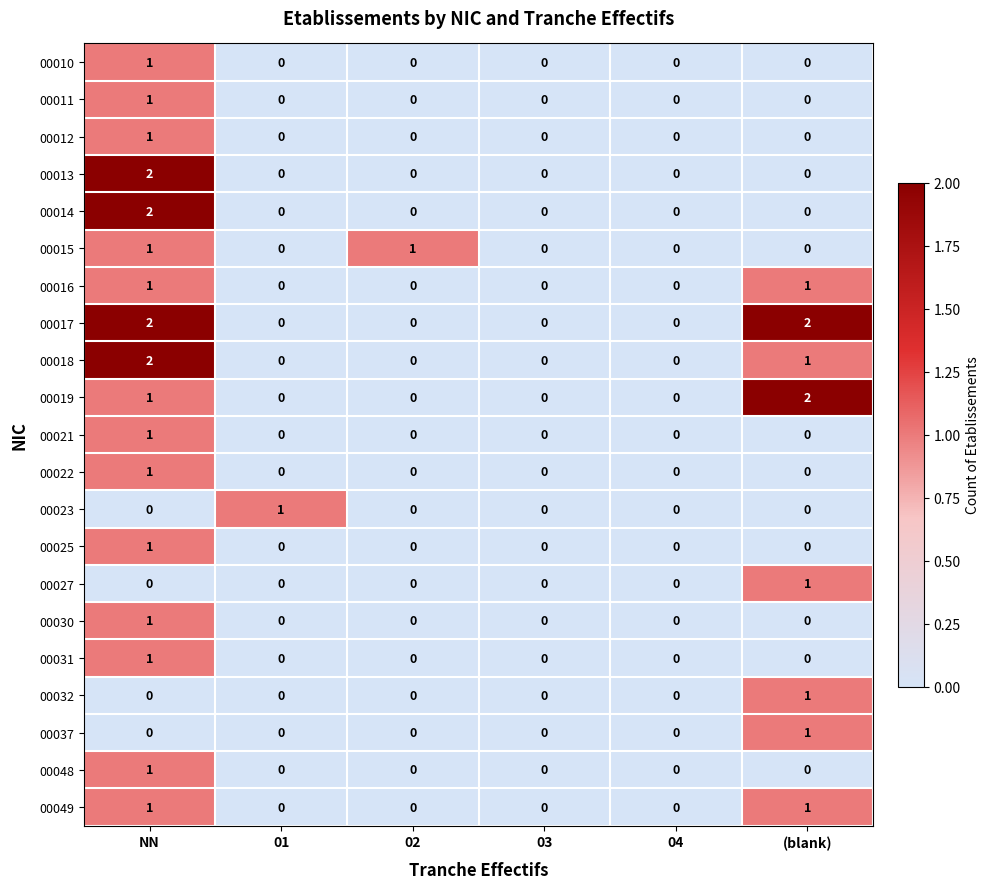

Which series has the largest total across all categories?

00017